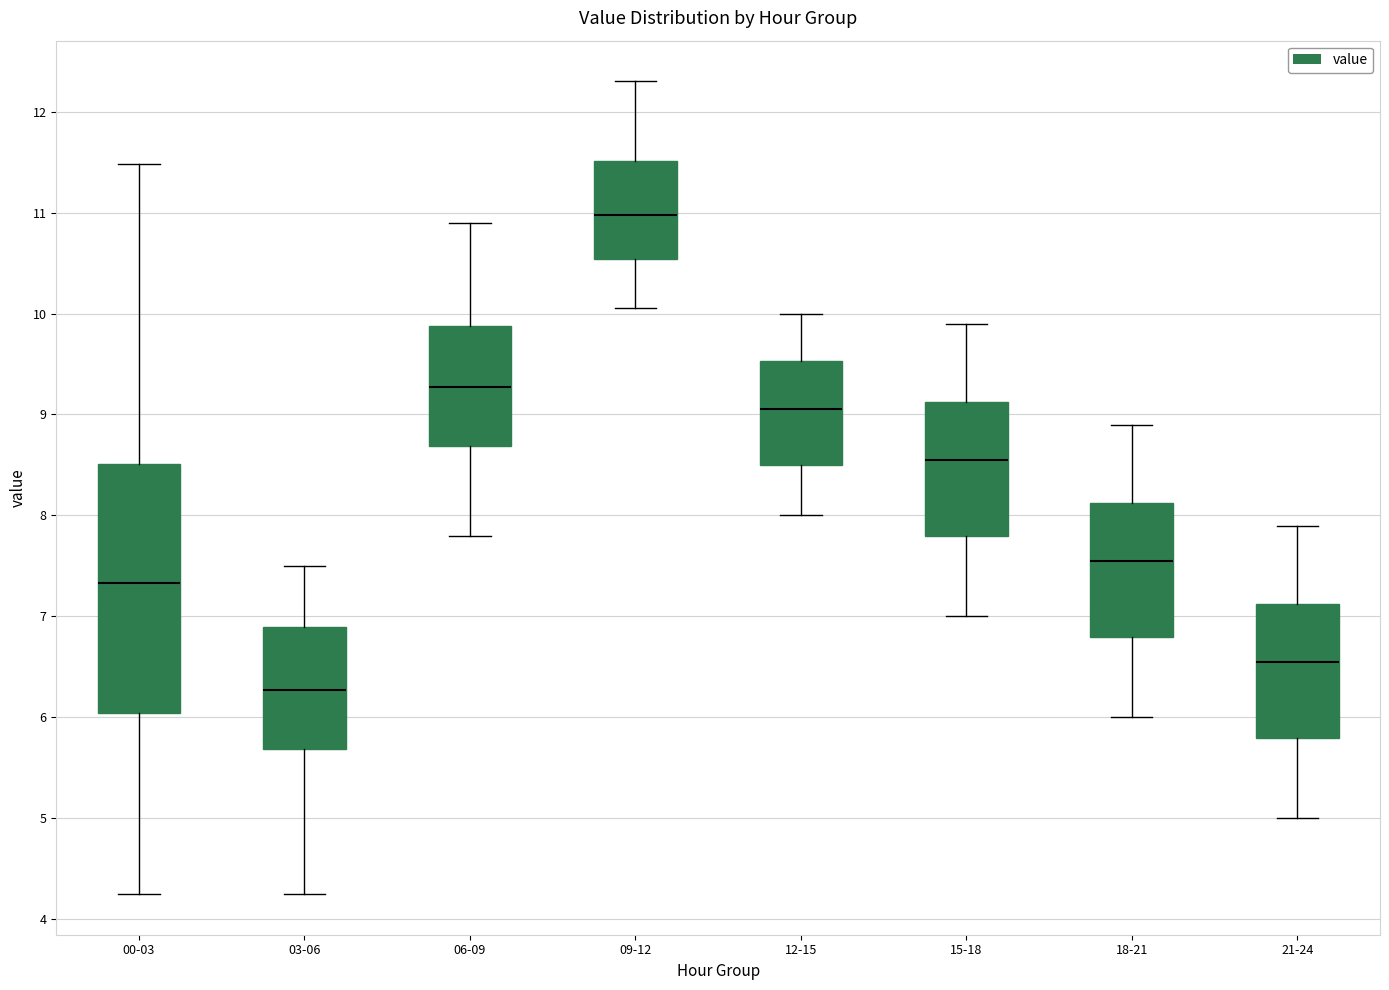

Reading left to right, transcribe this box plot: for each box, give where its median line is, the range the box spans, and where its two whiskers end, as read against the y-axis. The values are not printed on the chart, so give them approximately, as read against the axis.

00-03: median 7.3, box 6.0 to 8.5, whiskers 4.3 to 11.5
03-06: median 6.3, box 5.7 to 6.9, whiskers 4.3 to 7.5
06-09: median 9.3, box 8.7 to 9.9, whiskers 7.8 to 10.9
09-12: median 11.0, box 10.5 to 11.5, whiskers 10.1 to 12.3
12-15: median 9.1, box 8.5 to 9.5, whiskers 8.0 to 10.0
15-18: median 8.6, box 7.8 to 9.1, whiskers 7.0 to 9.9
18-21: median 7.6, box 6.8 to 8.1, whiskers 6.0 to 8.9
21-24: median 6.6, box 5.8 to 7.1, whiskers 5.0 to 7.9